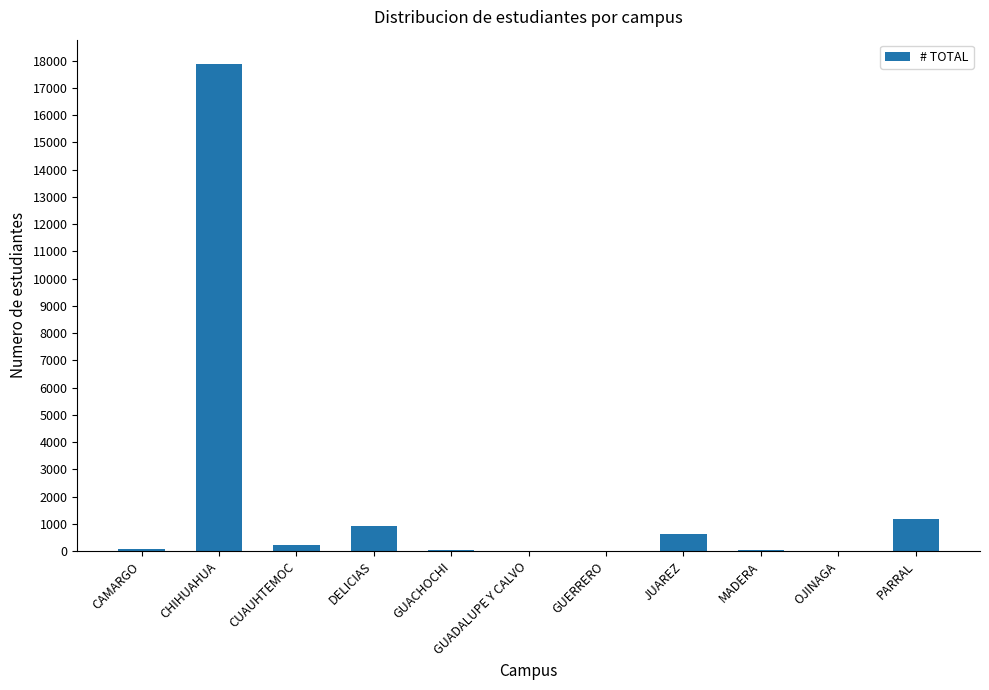

Count the number of data series in this chart.

1